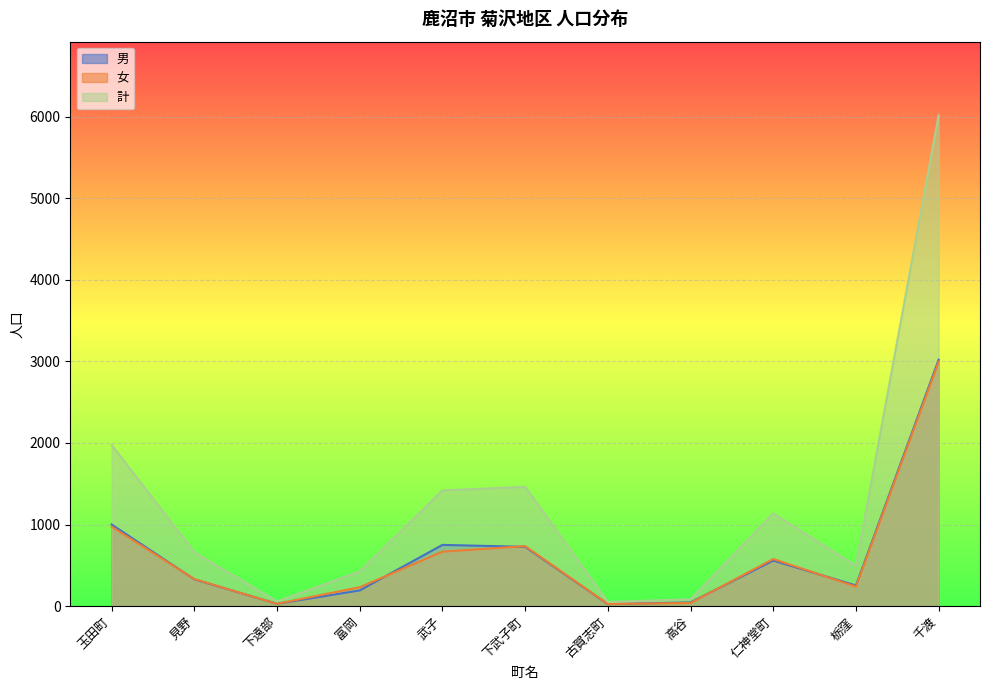

What are all the series names shown in the legend?

男, 女, 計